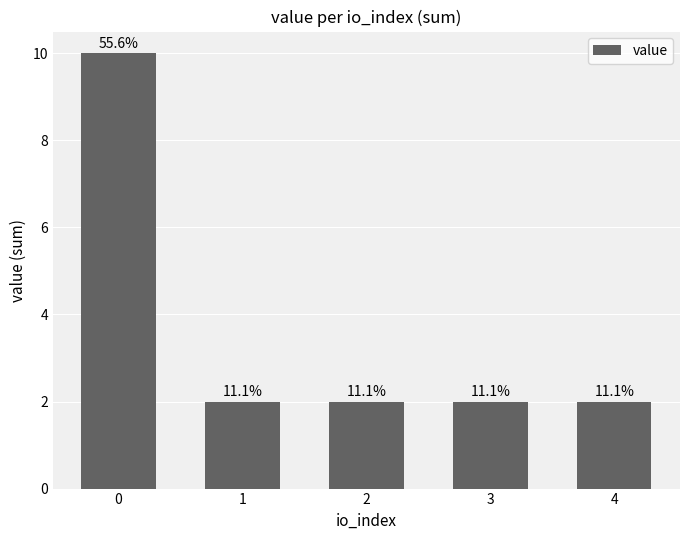

What is the sum of all values?

18.0